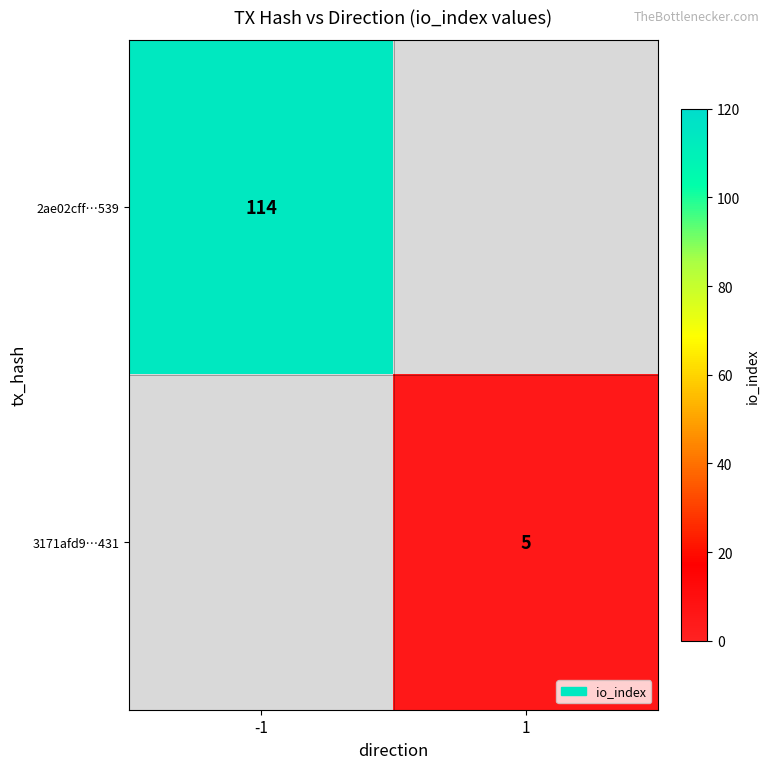

Which category has the highest value across all series?

-1